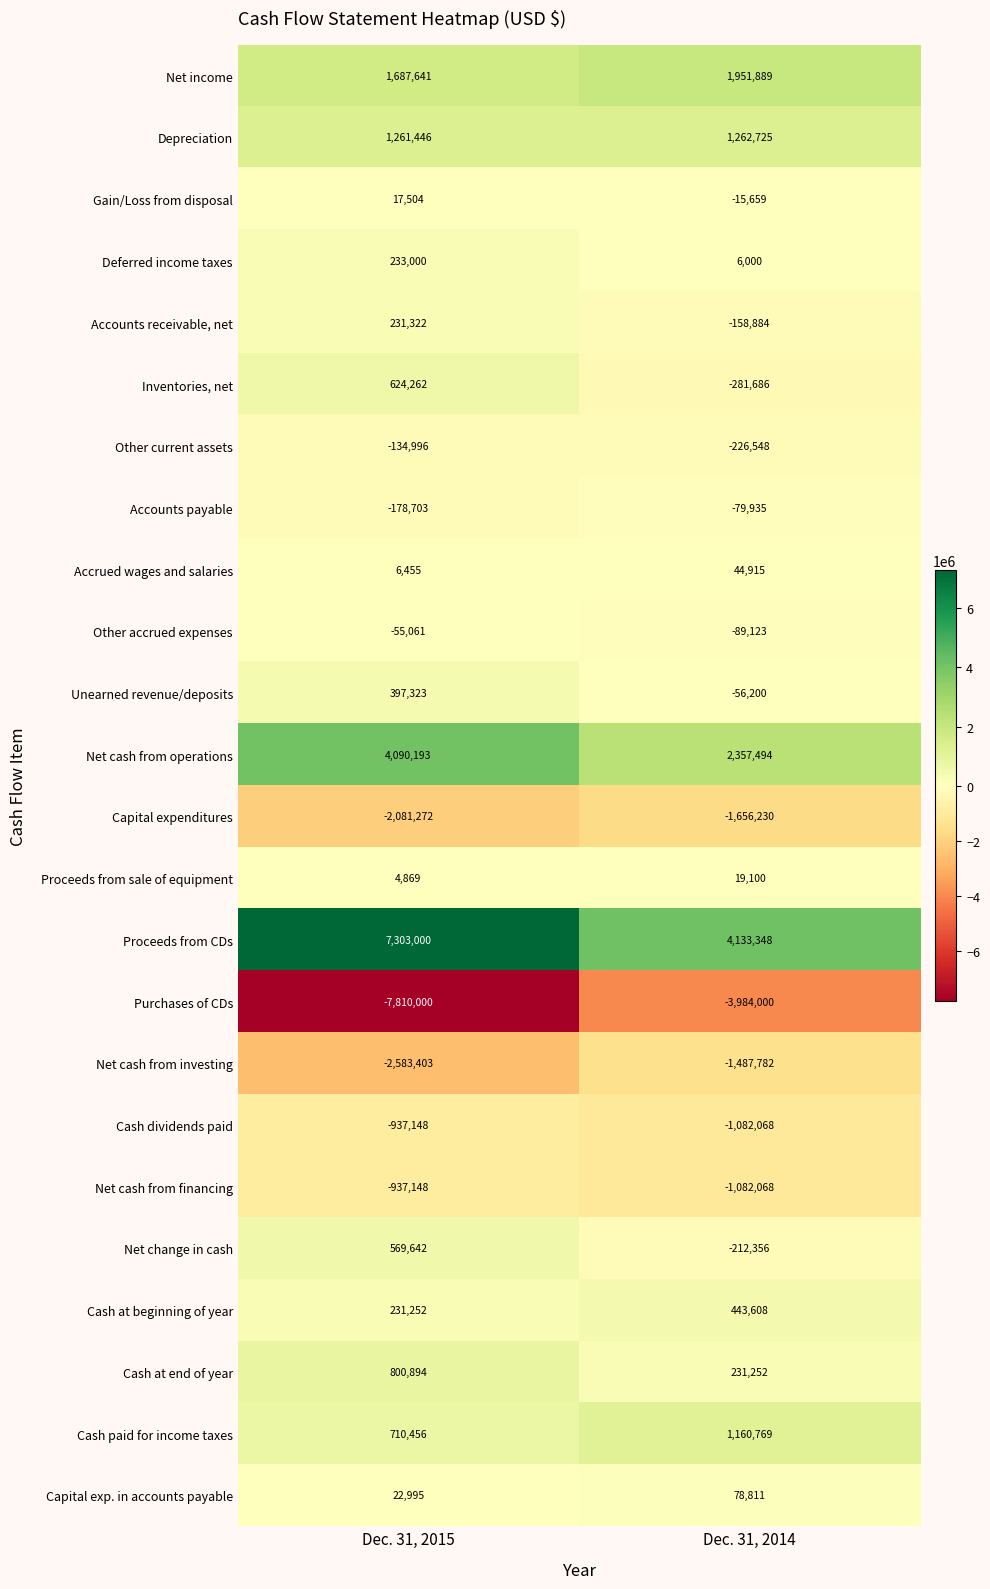

At which category does the chart reach its peak across all series?

Dec. 31, 2015